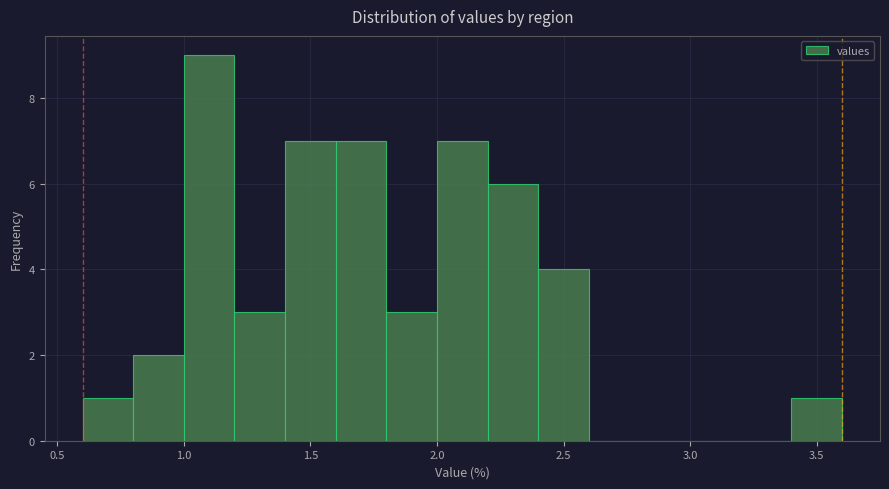

Reading left to right, transcribe this chart: for each bar, give the range it covers on the x-axis and its height. The values are not printed on the chart, so give them approximately, as read against the axis.

0.6 to 0.8: 1
0.8 to 1.0: 2
1.0 to 1.2: 9
1.2 to 1.4: 3
1.4 to 1.6: 7
1.6 to 1.8: 7
1.8 to 2.0: 3
2.0 to 2.2: 7
2.2 to 2.4: 6
2.4 to 2.6: 4
2.6 to 2.8: 0
2.8 to 3.0: 0
3.0 to 3.2: 0
3.2 to 3.4: 0
3.4 to 3.6: 1